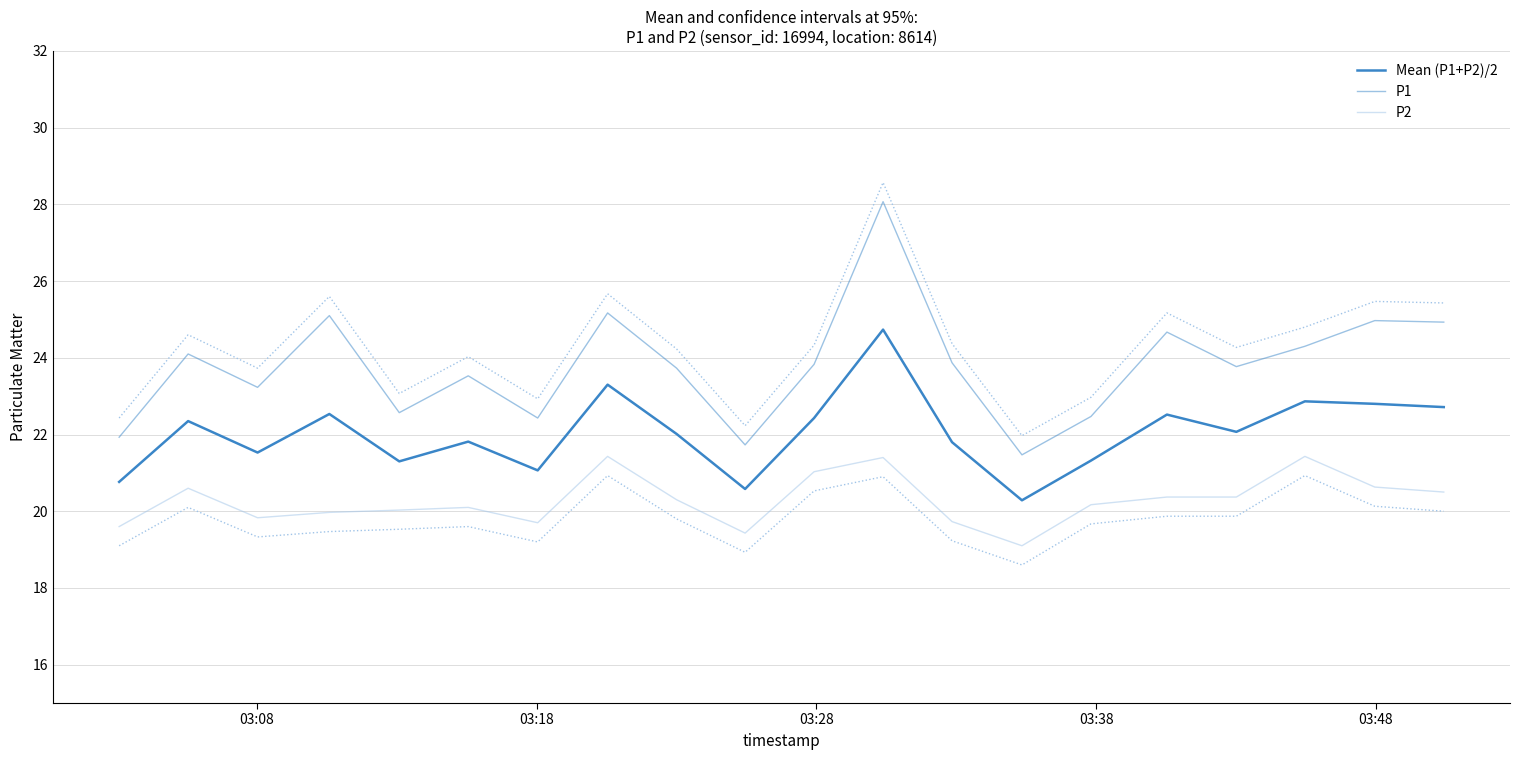

Reading left to right, transcribe all the data shown in this chart.

Mean (P1+P2)/2: 20.8	22.4	21.5	22.5	21.3	21.8	21.1	23.3	22.0	20.6	22.4	24.7	21.8	20.3	21.3	22.5	22.1	22.9	22.8	22.7
P1: 21.9	24.1	23.2	25.1	22.6	23.5	22.4	25.2	23.7	21.7	23.8	28.1	23.9	21.5	22.5	24.7	23.8	24.3	25.0	24.9
P2: 19.6	20.6	19.8	20.0	20.0	20.1	19.7	21.4	20.3	19.4	21.0	21.4	19.7	19.1	20.2	20.4	20.4	21.4	20.6	20.5